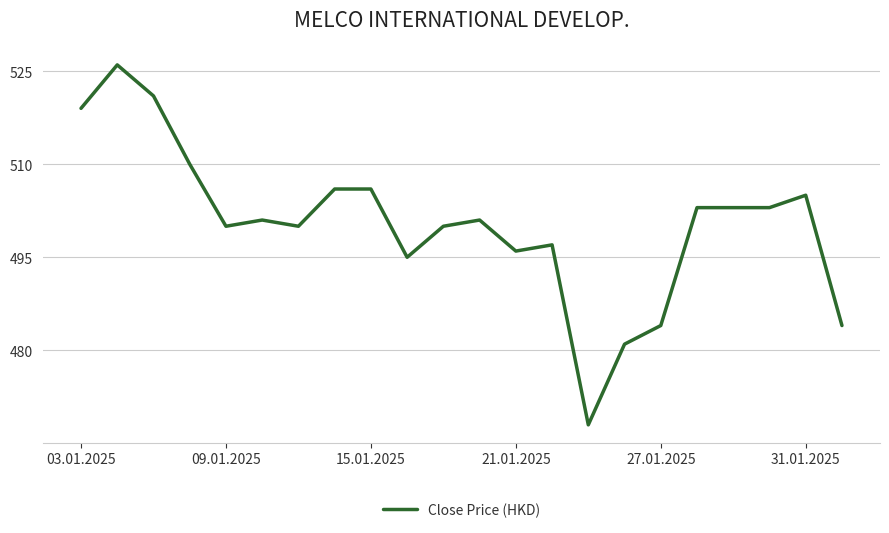

True or false: there are more than 0 points higher than both neighbors.

True